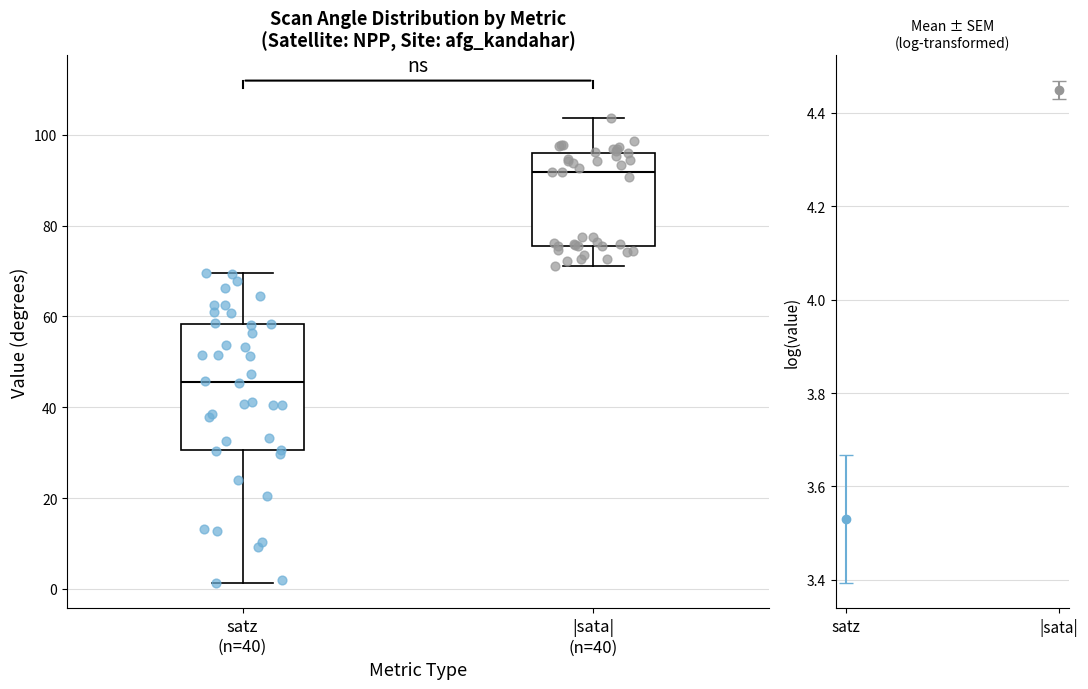

Which box's median line is the lowest?

satz (n=40)